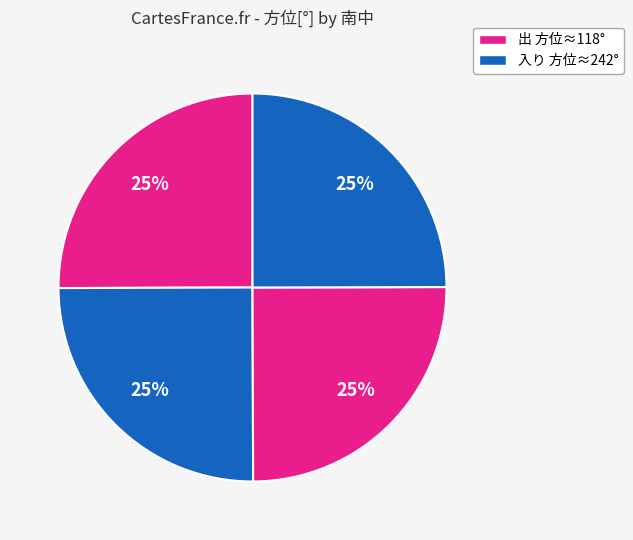

Count the number of slices in the pie.

4